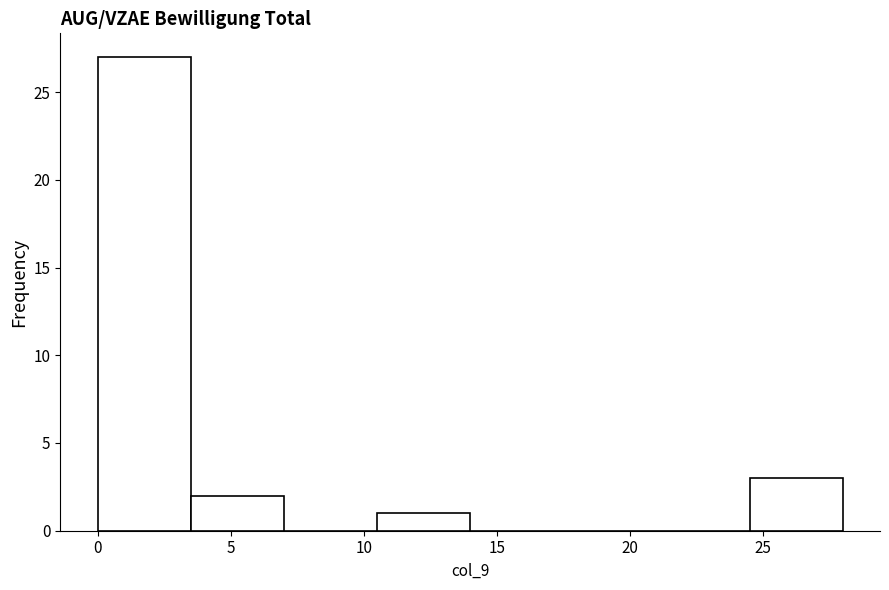

What is the height of the bar covering 10.5 to 14.0 on the x-axis? The values are not printed on the chart, so give them approximately, as read against the axis.

1